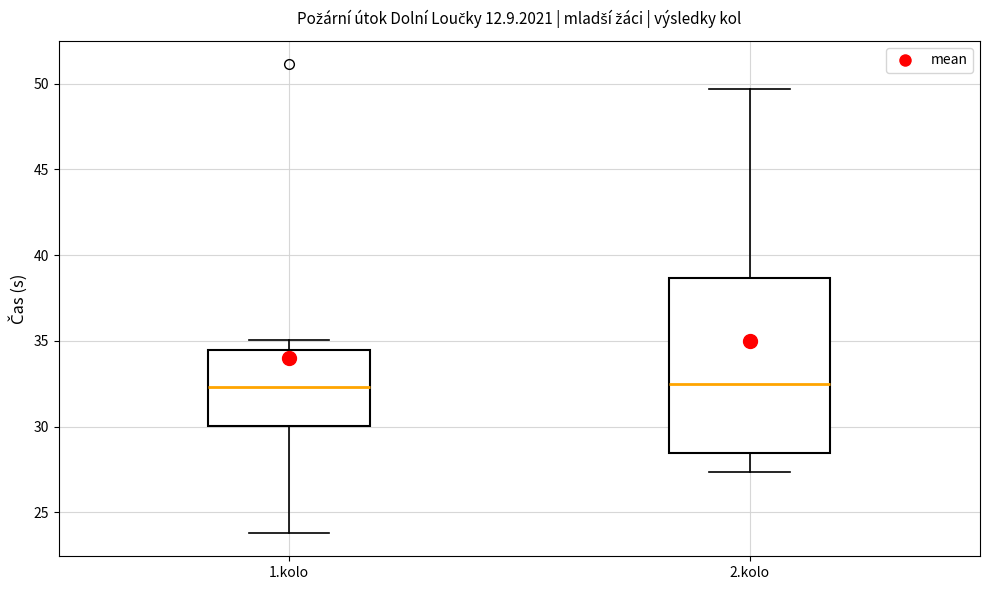

Which box is the tallest, from its lower edge to its upper edge?

2.kolo